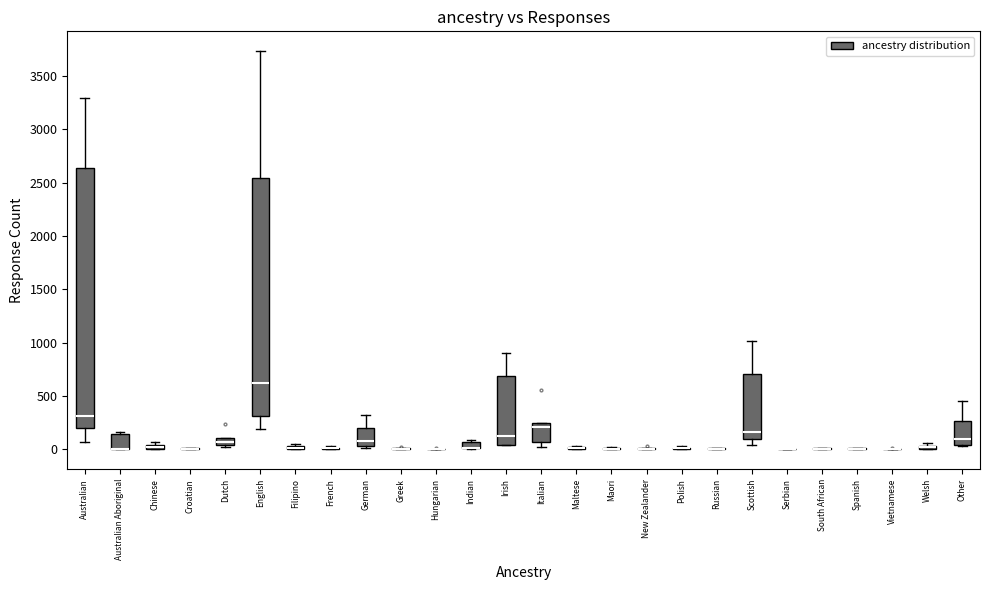

Where is the upper edge of the box for Dutch on the y-axis? The values are not printed on the chart, so give them approximately, as read against the axis.

100